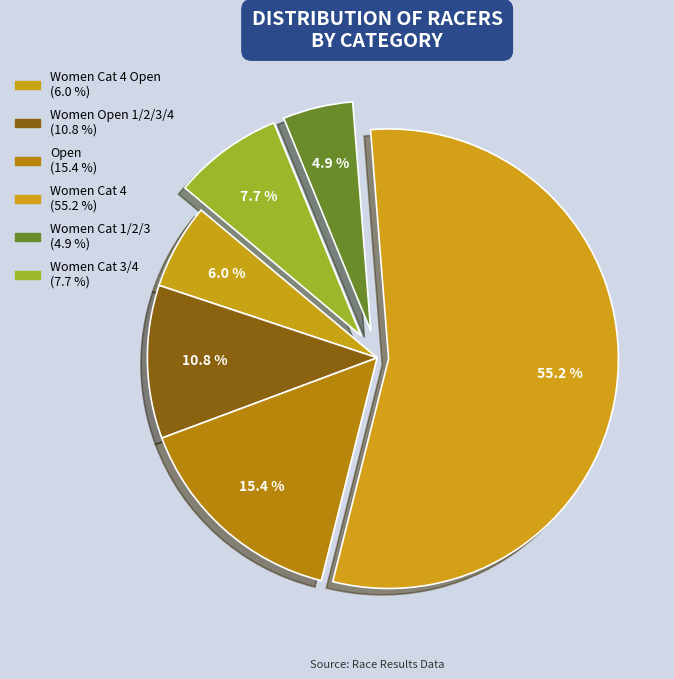

Count the number of slices in the pie.

6